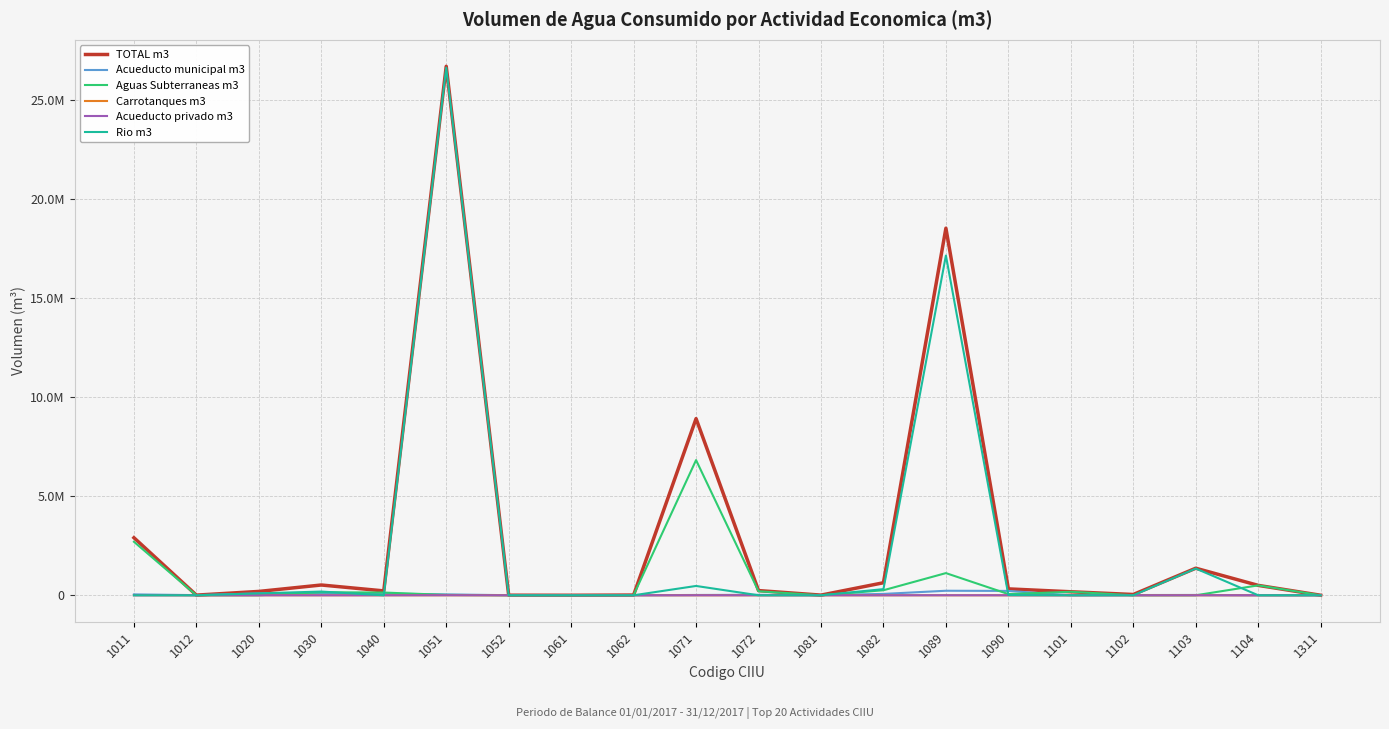

What is the difference between the highest and lowest values at 1030?

518483.0